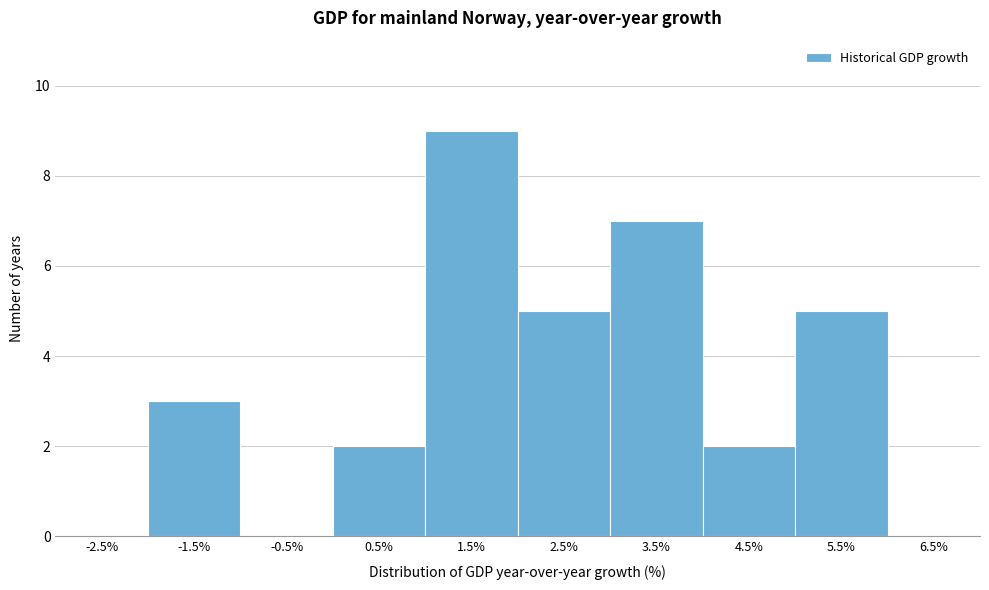

Over which range of the x-axis is the bar tallest?

1 to 2